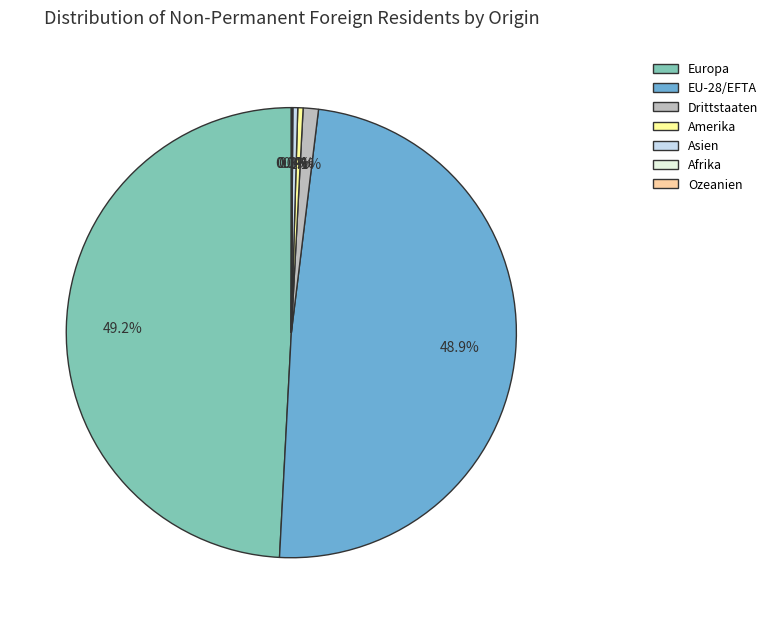

What percentage is NOT represented by EU-28/EFTA?

51.1%